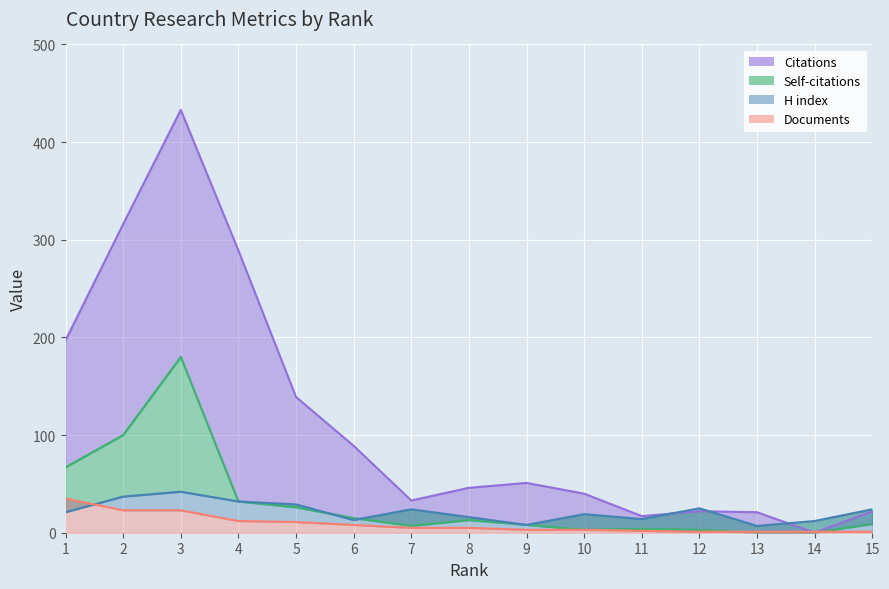

What is the greatest value displayed?

433